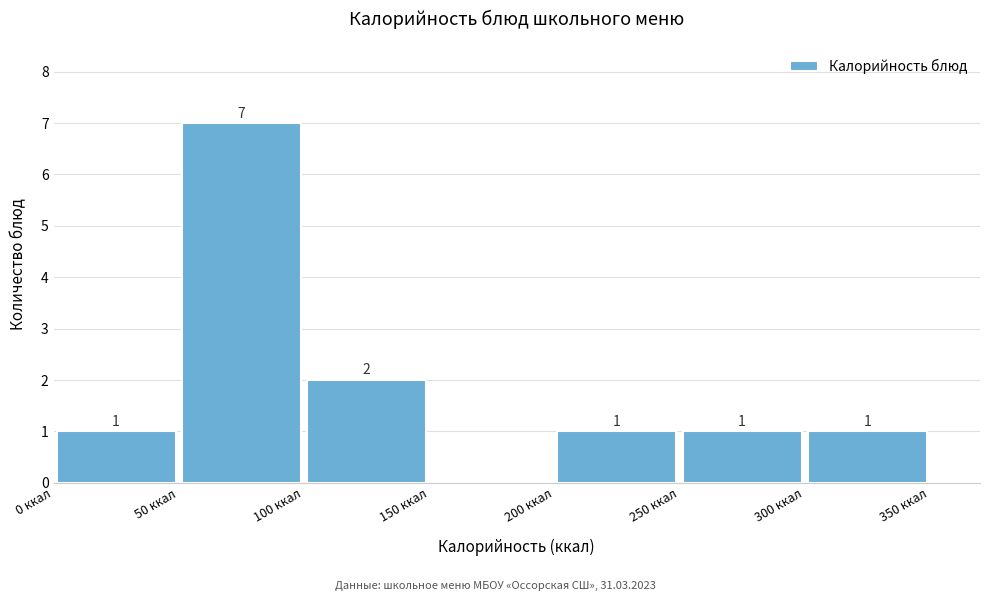

Which range on the x-axis has the tallest bar?

50 to 100